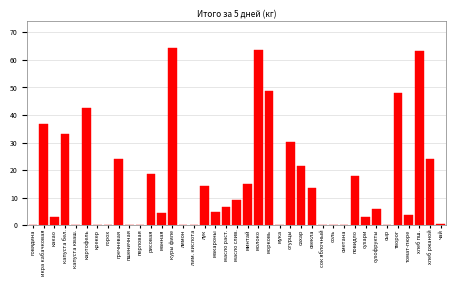

What is the maximum value shown in the chart?

64.4